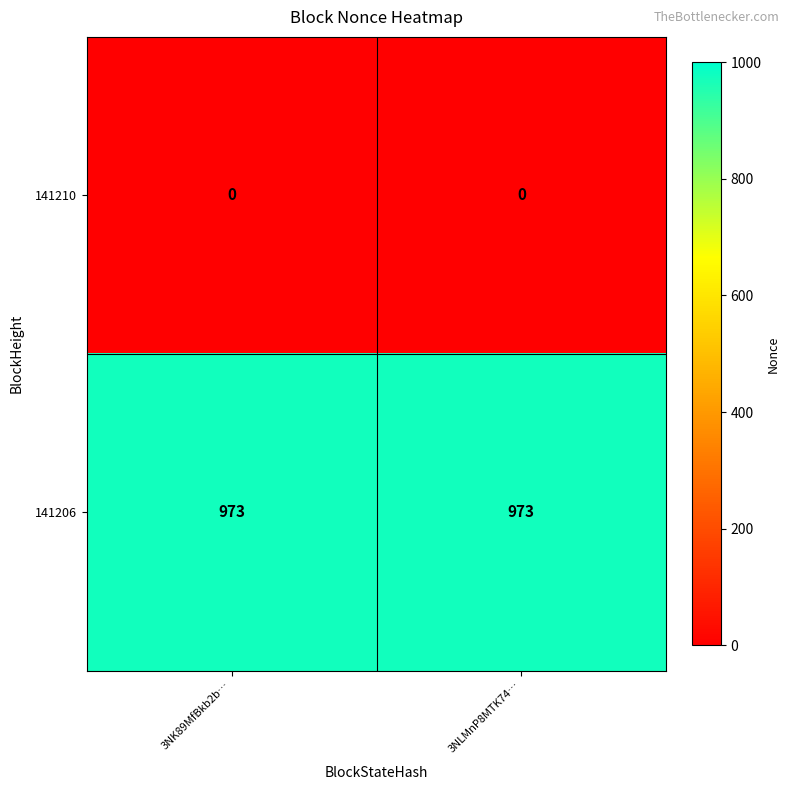

The value of 141206 at 3NLMnP8MTK74… is 973. True or false?

True